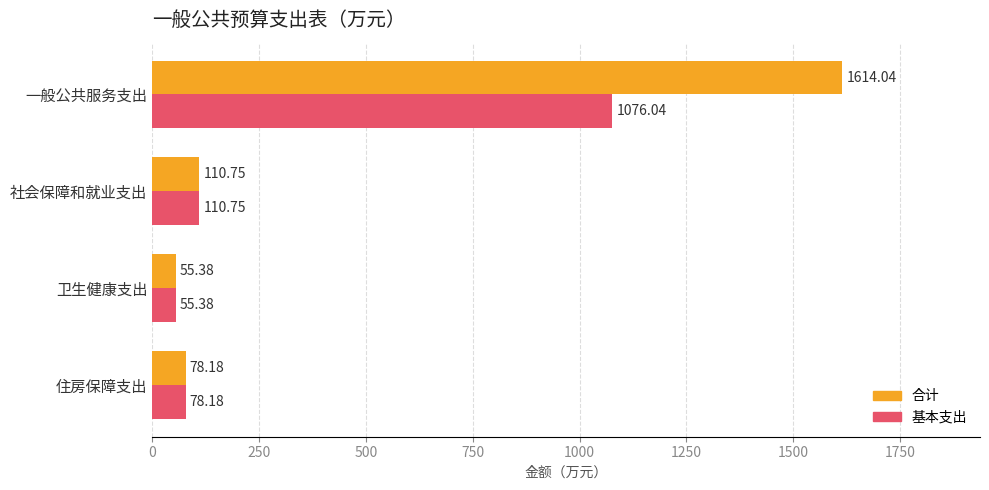

What is the total value across all series at 社会保障和就业支出?

221.5